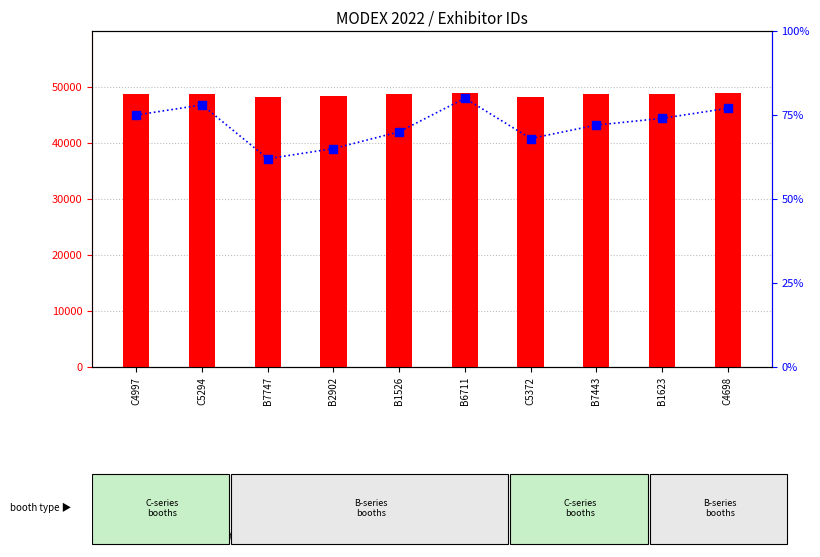

At which category is the sum across all series the highest?

C4698